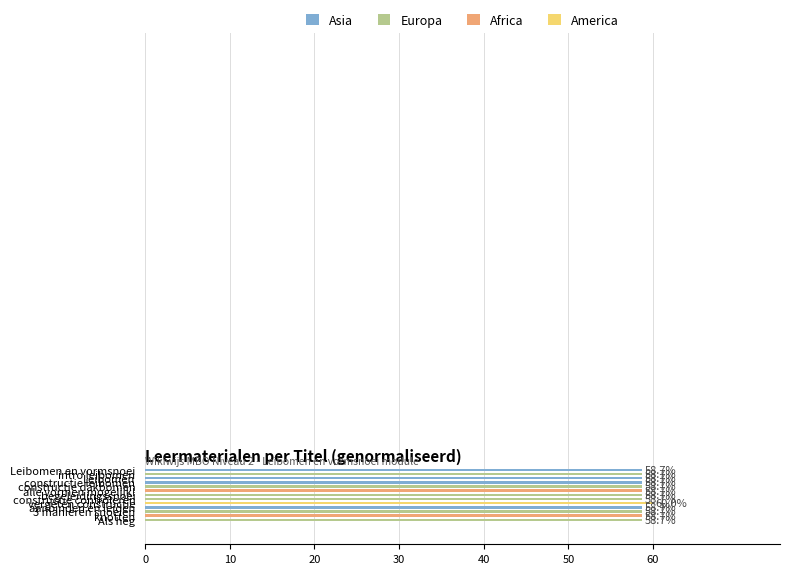

What is the minimum value shown in the chart?

58.7